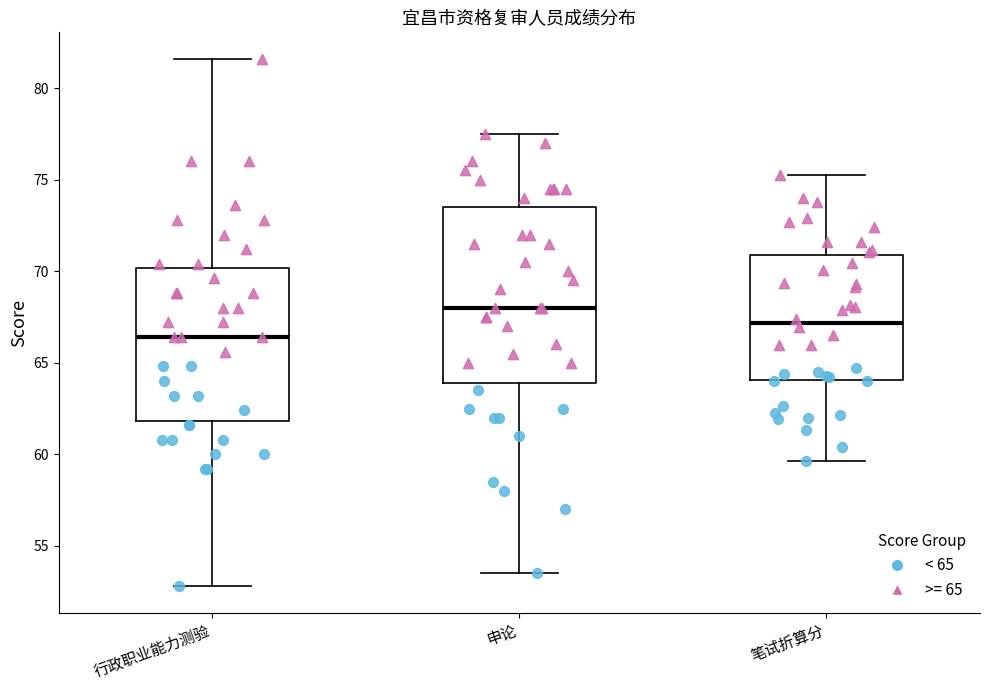

Reading left to right, read every box against the y-axis: the position of its median line, the range the box covers, and the ends of its whiskers. The values are not printed on the chart, so give them approximately, as read against the axis.

行政职业能力测验: median 66.5, box 62.0 to 70.0, whiskers 53.0 to 81.5
申论: median 68.0, box 64.0 to 73.5, whiskers 53.5 to 77.5
笔试折算分: median 67.0, box 64.0 to 71.0, whiskers 59.5 to 75.5